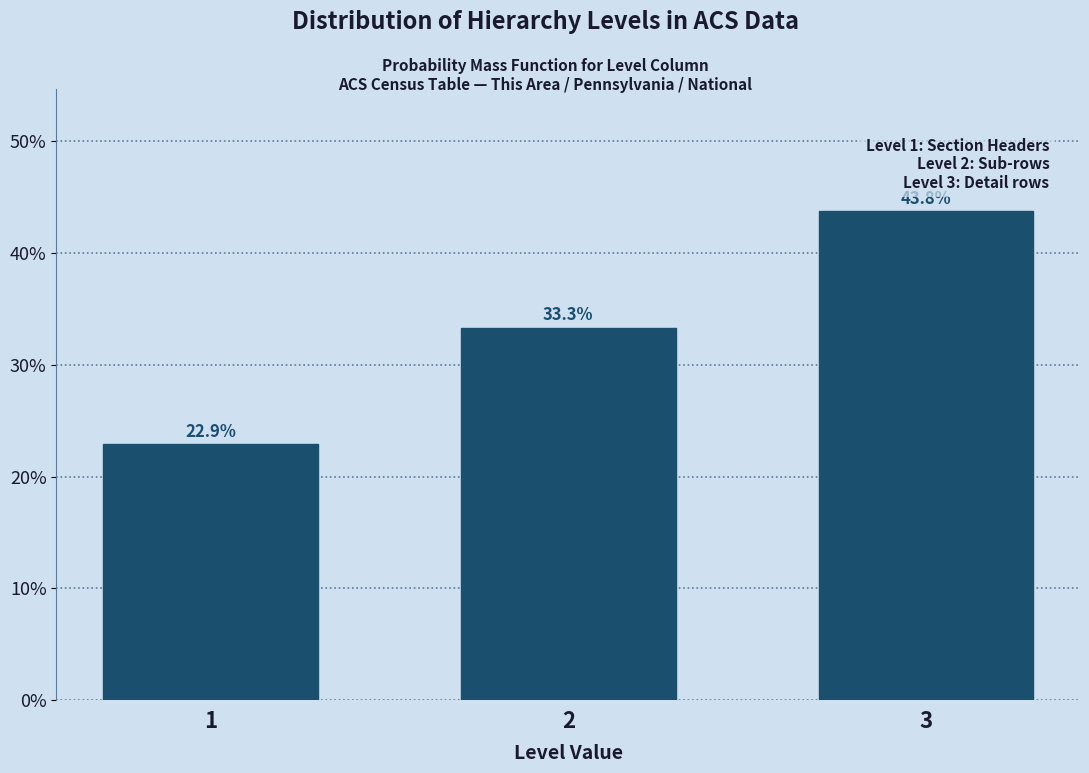

Reading right to left, list all the values displayed in this chart.

3=43.8	2=33.3	1=22.9